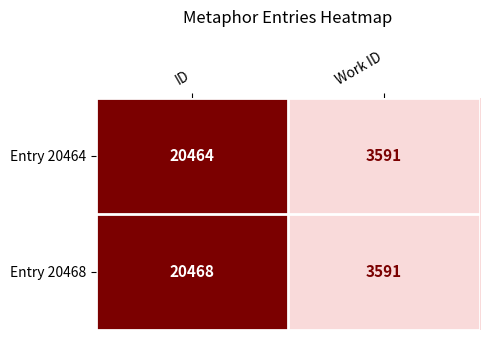

What is the average value of the Entry 20464 series?

12028